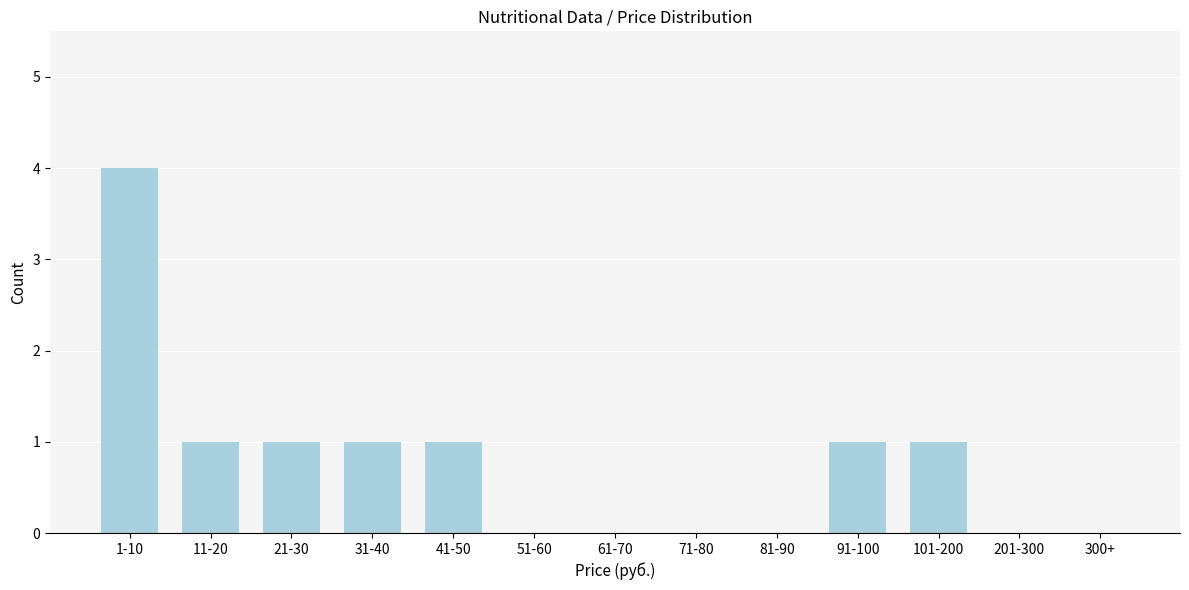

Reading right to left, transcribe all the data shown in this chart.

300+=0	201-300=0	101-200=1	91-100=1	81-90=0	71-80=0	61-70=0	51-60=0	41-50=1	31-40=1	21-30=1	11-20=1	1-10=4